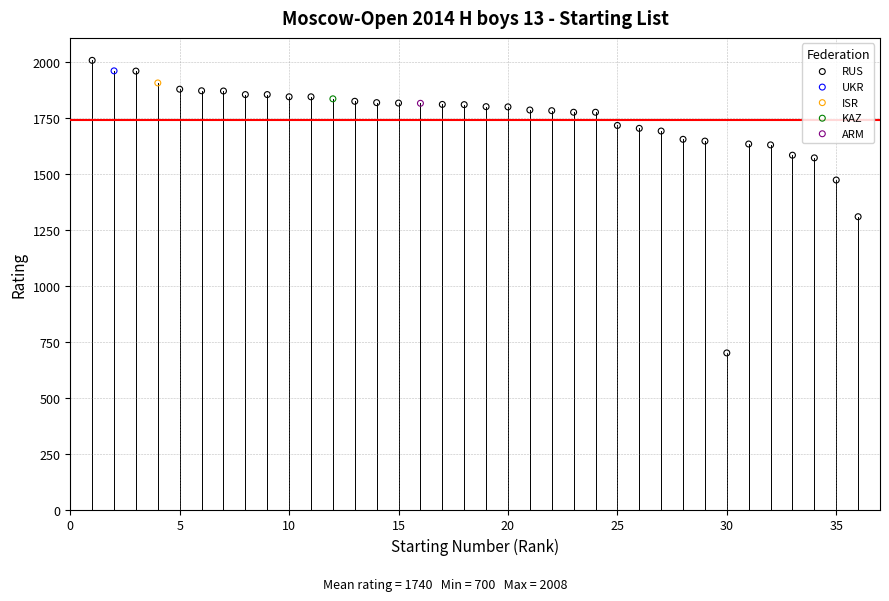

What are all the series names shown in the legend?

RUS, UKR, ISR, KAZ, ARM